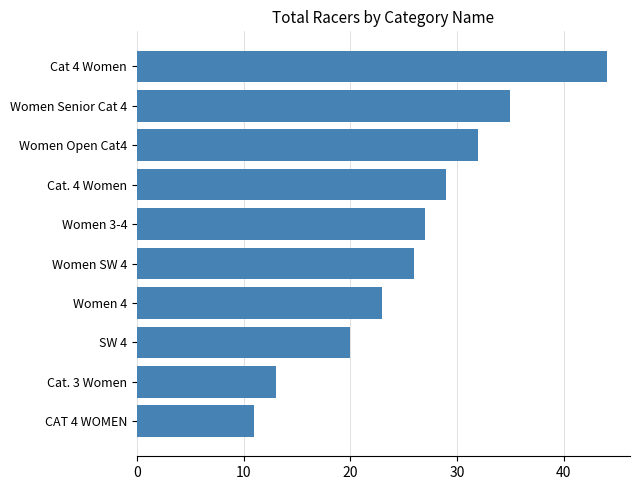

The value at Women 3-4 is 27. True or false?

True